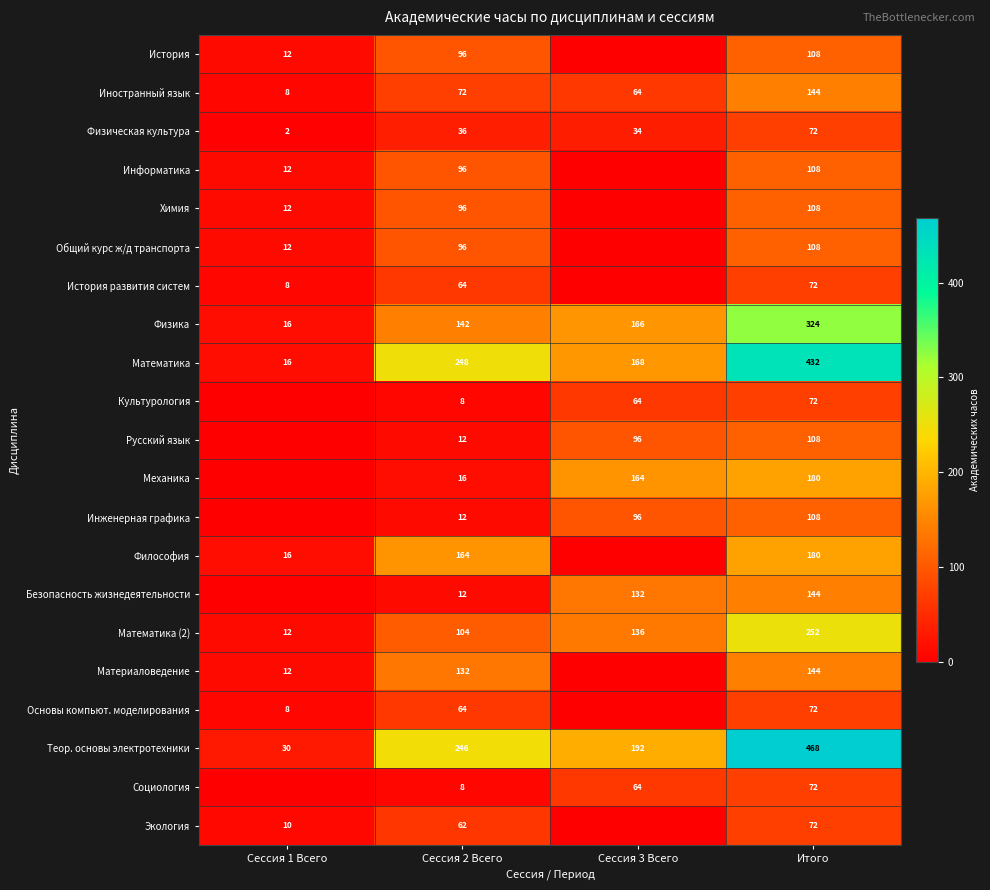

True or false: Физика has a value of 567 at Итого.

False